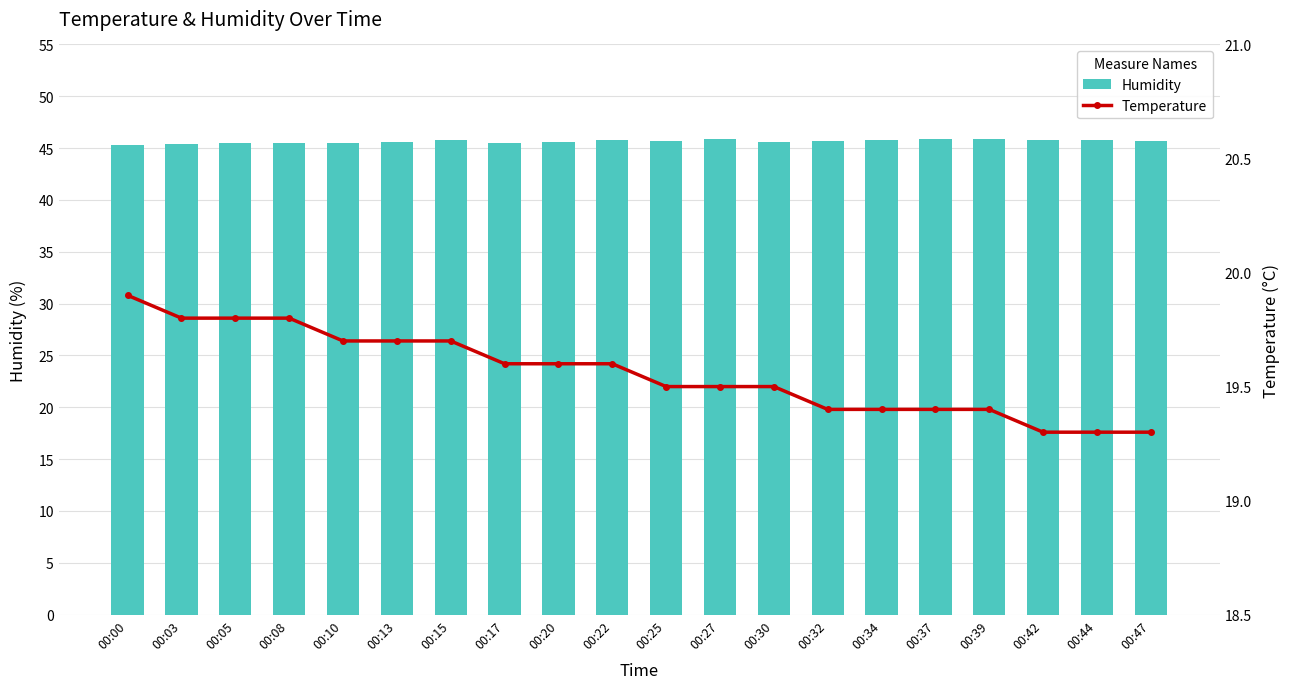

What is the total value across all series at 00:03?

65.2